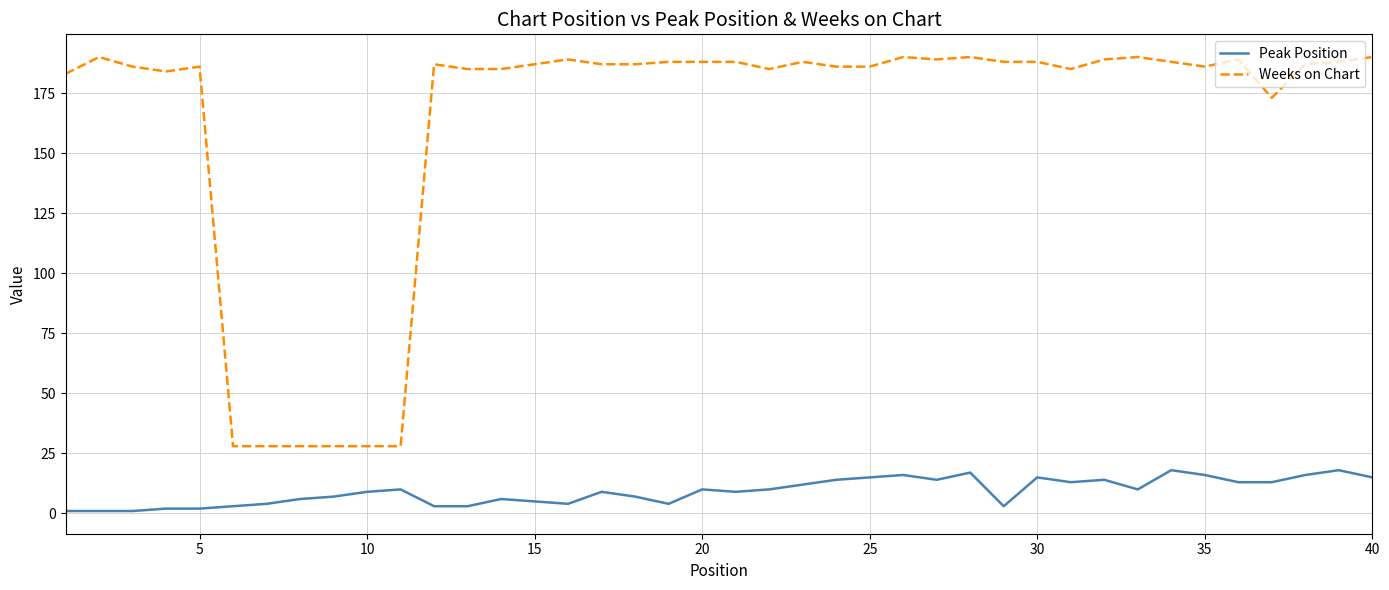

True or false: Peak Position and Weeks on Chart intersect in this chart.

False